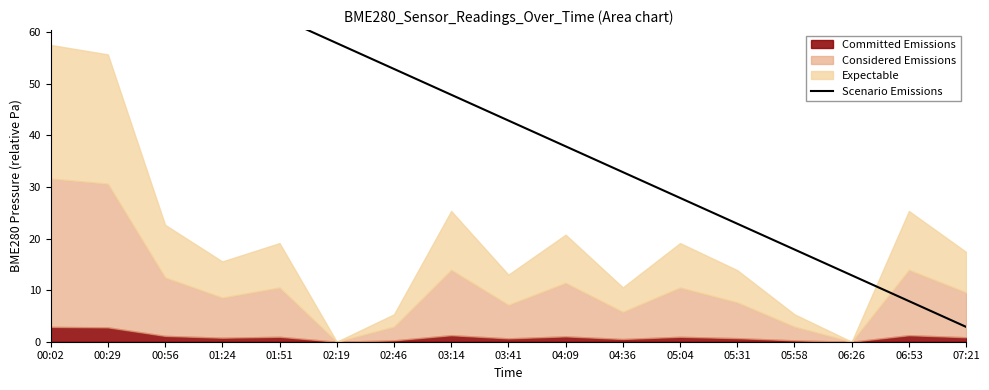

Which label corresponds to the largest value in the chart?

00:02